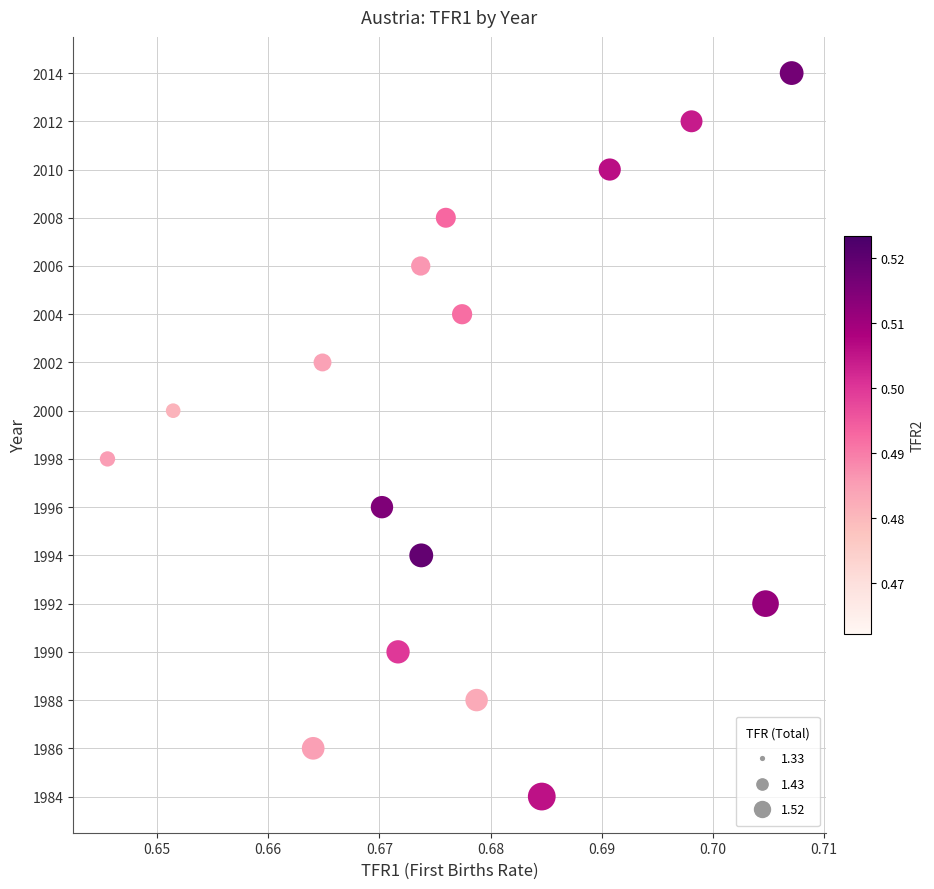

What is the range of Y values (max minus min)?

30